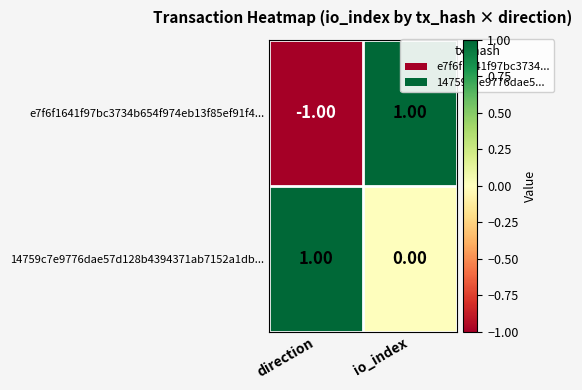

How many data points in 14759c7e9776dae57d128b4394371ab7152a1db... are less than 1?

1